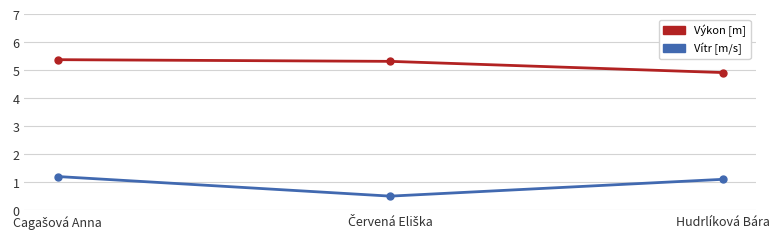

True or false: Vítr [m/s] has a value of 0.4 at Hudrlíková Bára.

False